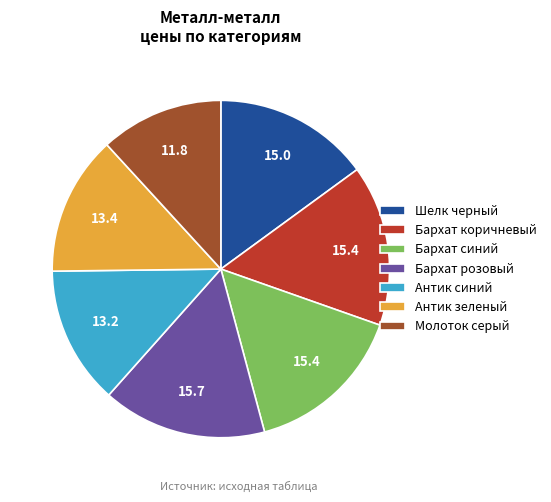

Is Бархат коричневый the majority of the pie?

No